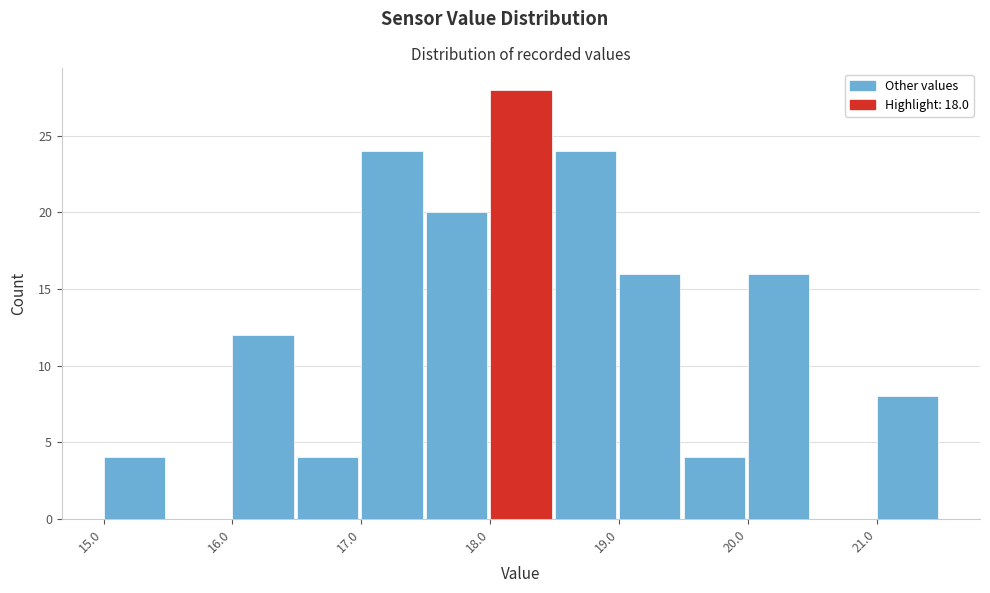

Reading left to right, transcribe this chart: for each bar, give the range it covers on the x-axis and its height. The values are not printed on the chart, so give them approximately, as read against the axis.

15.0 to 15.5: 4
15.5 to 16.0: 0
16.0 to 16.5: 12
16.5 to 17.0: 4
17.0 to 17.5: 24
17.5 to 18.0: 20
18.0 to 18.5: 28
18.5 to 19.0: 24
19.0 to 19.5: 16
19.5 to 20.0: 4
20.0 to 20.5: 16
20.5 to 21.0: 0
21.0 to 21.5: 8